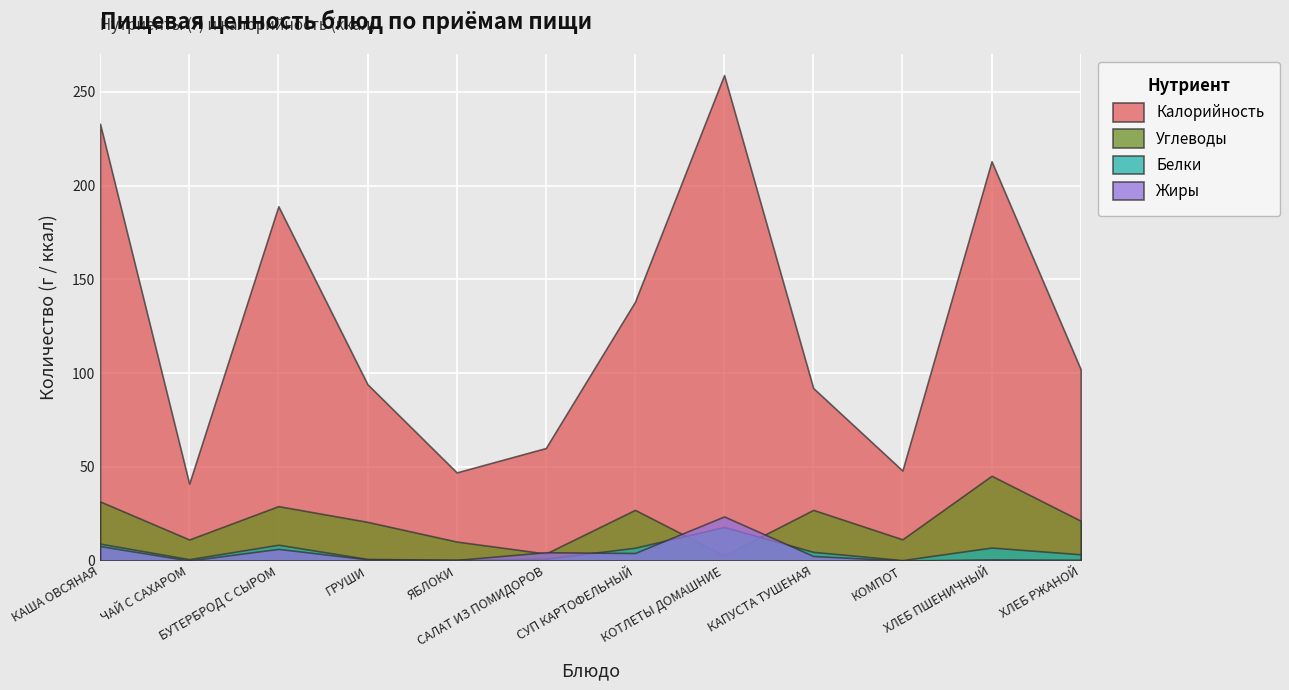

At which category is the sum across all series the highest?

КОТЛЕТЫ ДОМАШНИЕ